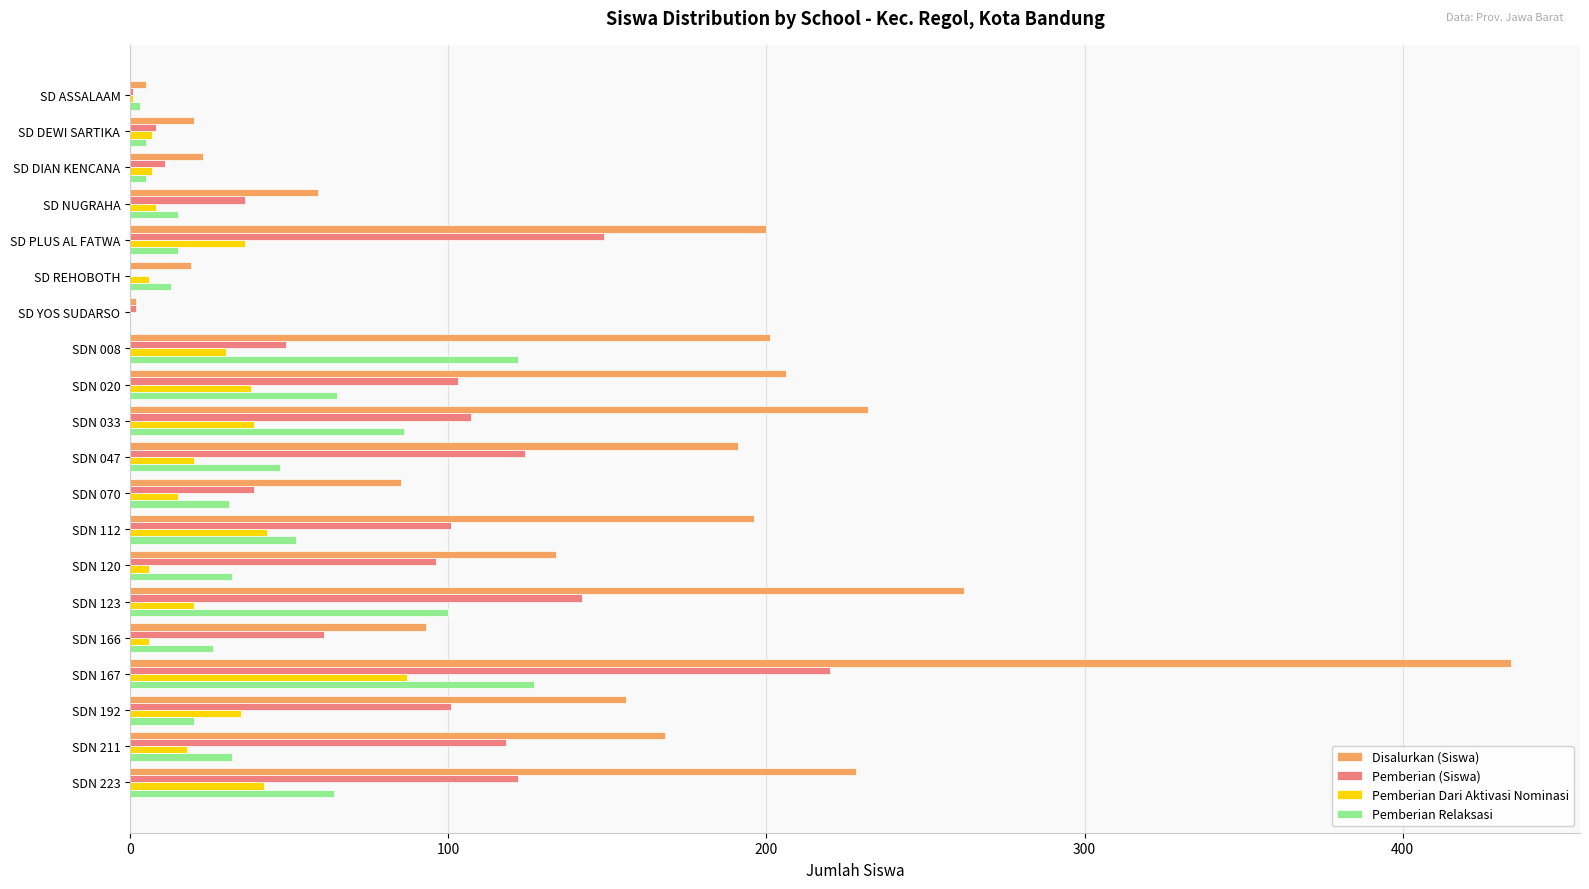

What is the sum of all Disalurkan (Siswa) values?

2914